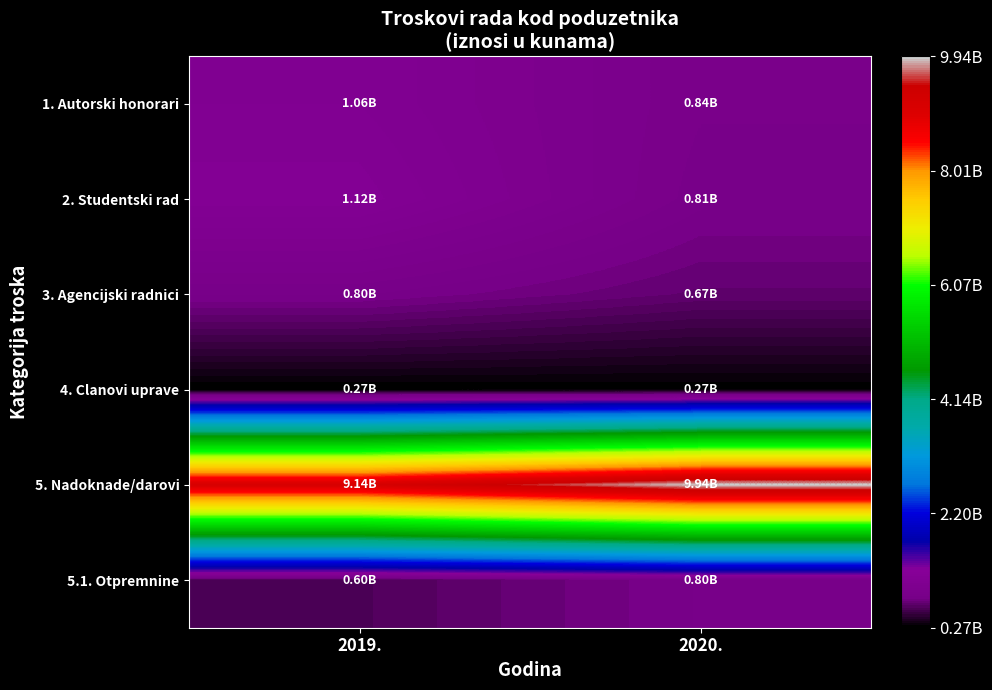

What is the total value across all series at 2020.?

13331630750